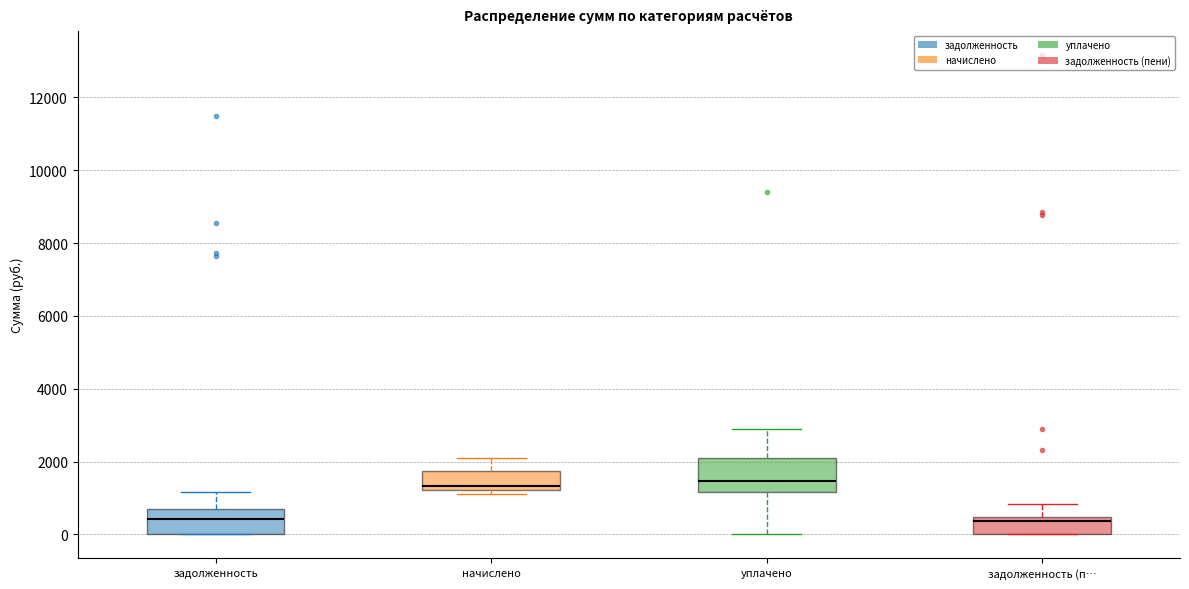

Where does the upper whisker of the box for уплачено end on the y-axis? The values are not printed on the chart, so give them approximately, as read against the axis.

3000